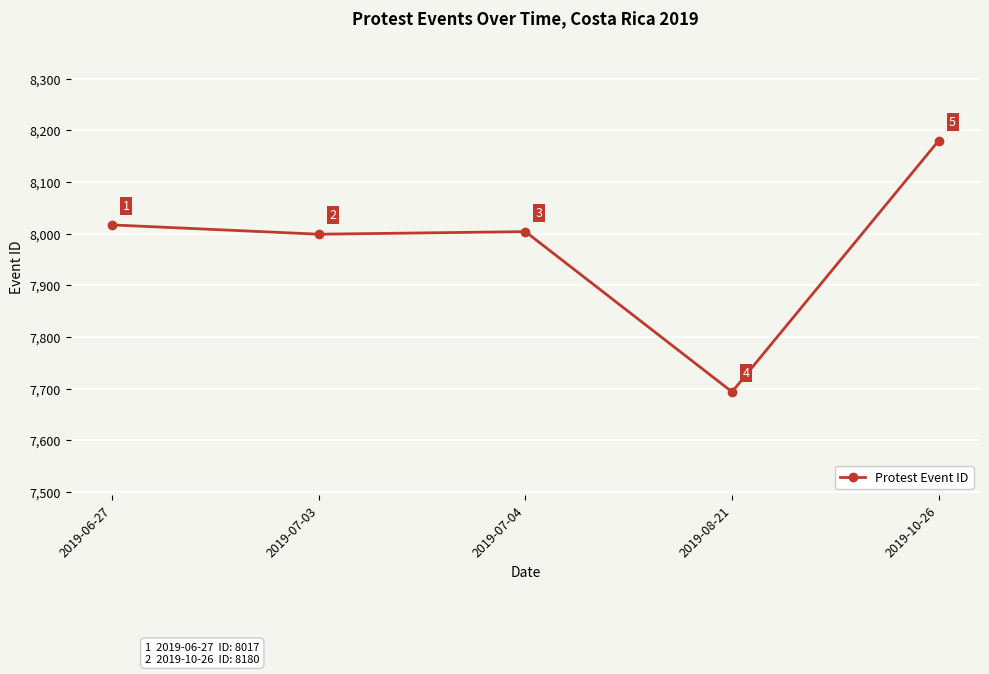

At which category does the chart reach its peak across all series?

2019-10-26